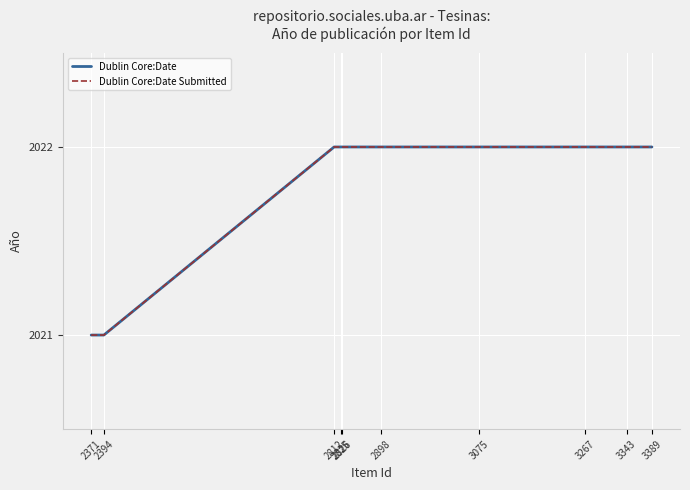

What is the highest value of the Dublin Core:Date series?

2022